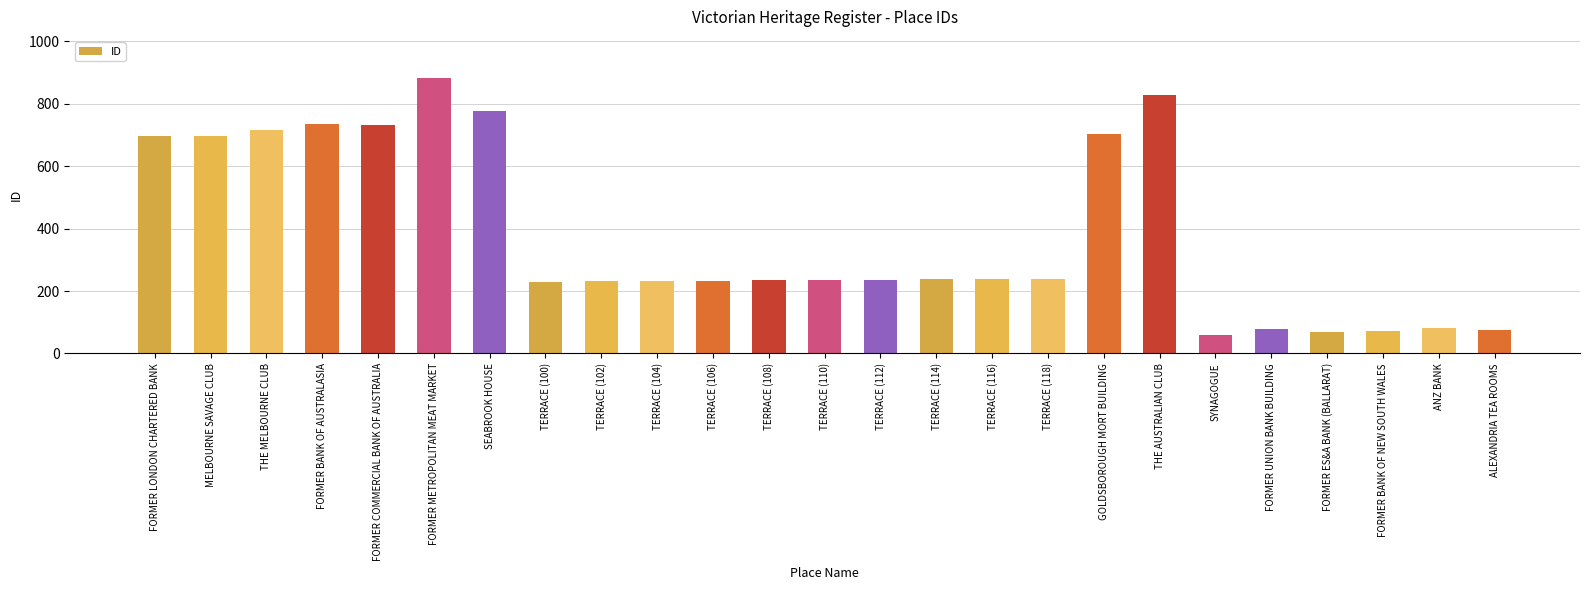

The chart shows a value of 704 at GOLDSBOROUGH MORT BUILDING. True or false?

True